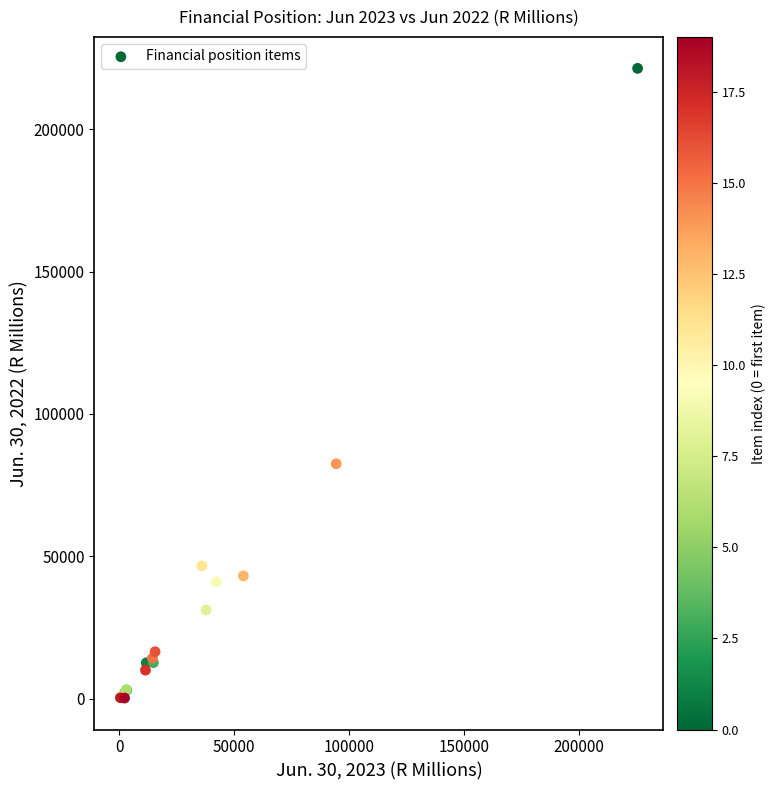

What Y value in the scatter plot is closest to 110792?

82500